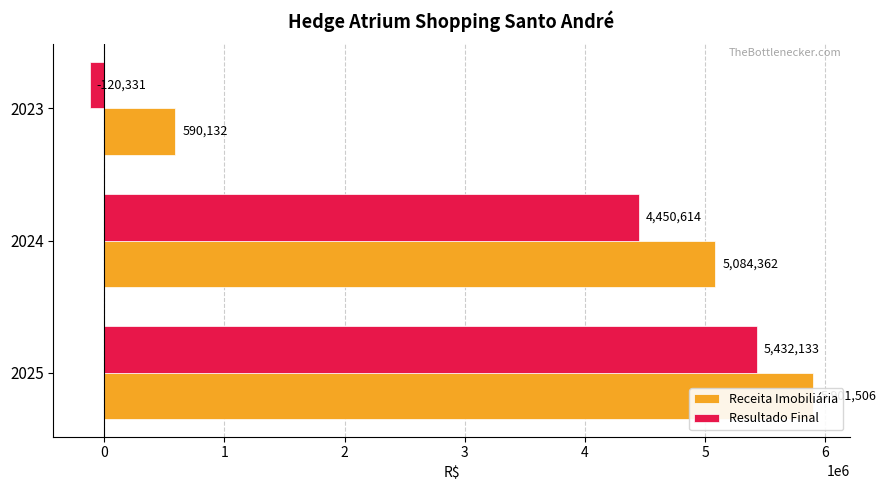

Reading left to right, transcribe all the data shown in this chart.

Receita Imobiliária: 5901505.8	5084362.5	590131.7
Resultado Final: 5432133.0	4450614.0	-120330.7